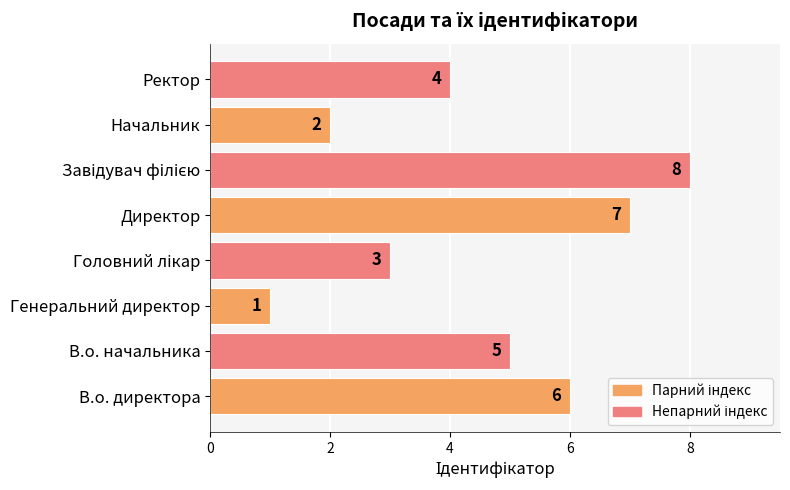

How many bars are there in total?

8